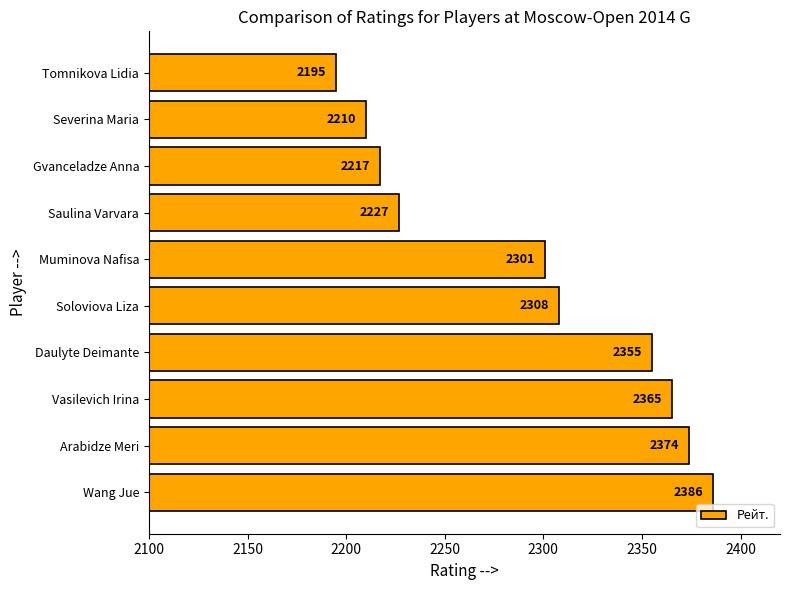

Rank the categories by value from lowest to highest.

Tomnikova Lidia, Severina Maria, Gvanceladze Anna, Saulina Varvara, Muminova Nafisa, Soloviova Liza, Daulyte Deimante, Vasilevich Irina, Arabidze Meri, Wang Jue